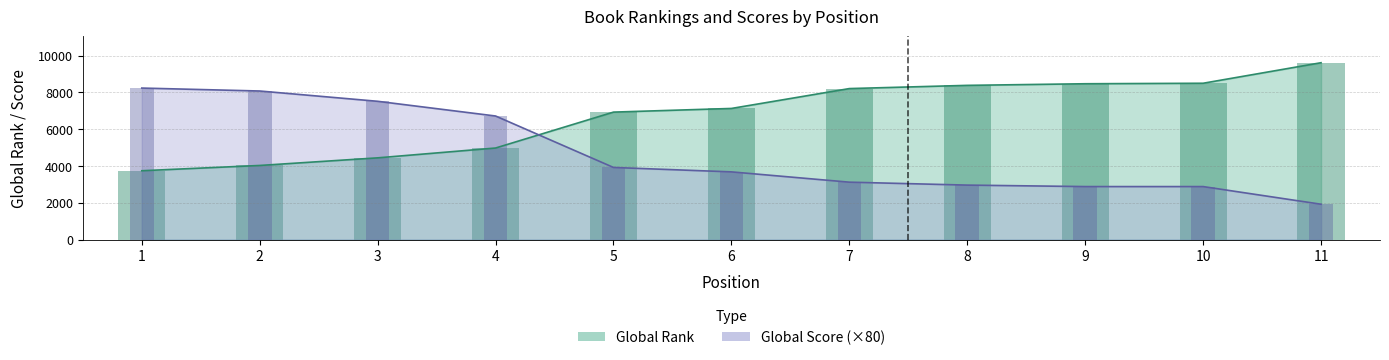

Reading left to right, list all the values displayed in this chart.

Global Rank: 1=3742	2=4029	3=4443	4=4978	5=6932	6=7131	7=8212	8=8387	9=8475	10=8502	11=9619
Global Score: 1=8240	2=8080	3=7520	4=6720	5=3920	6=3680	7=3120	8=2960	9=2880	10=2880	11=1920